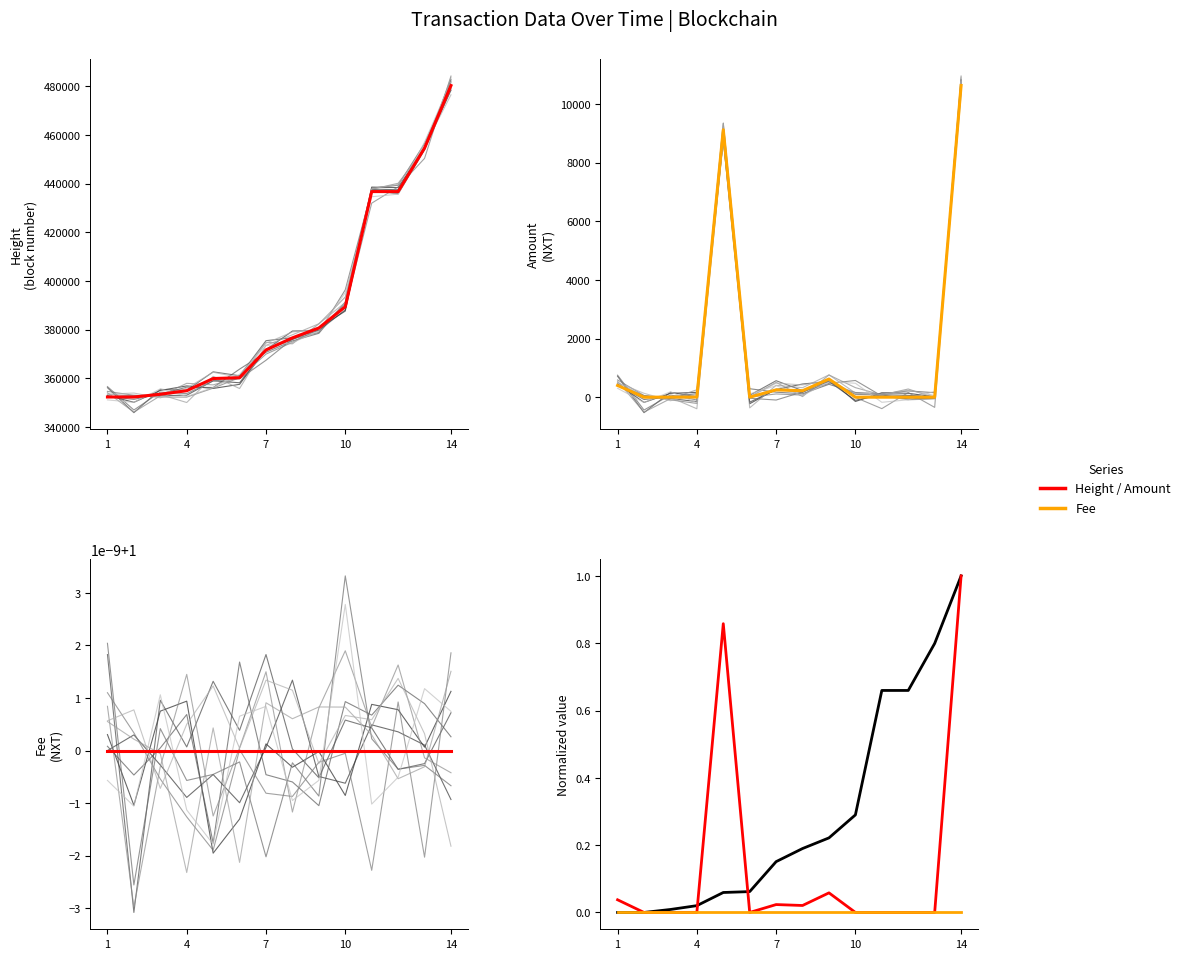

What is the difference between the second highest and second lowest values in the Height series?

0.8